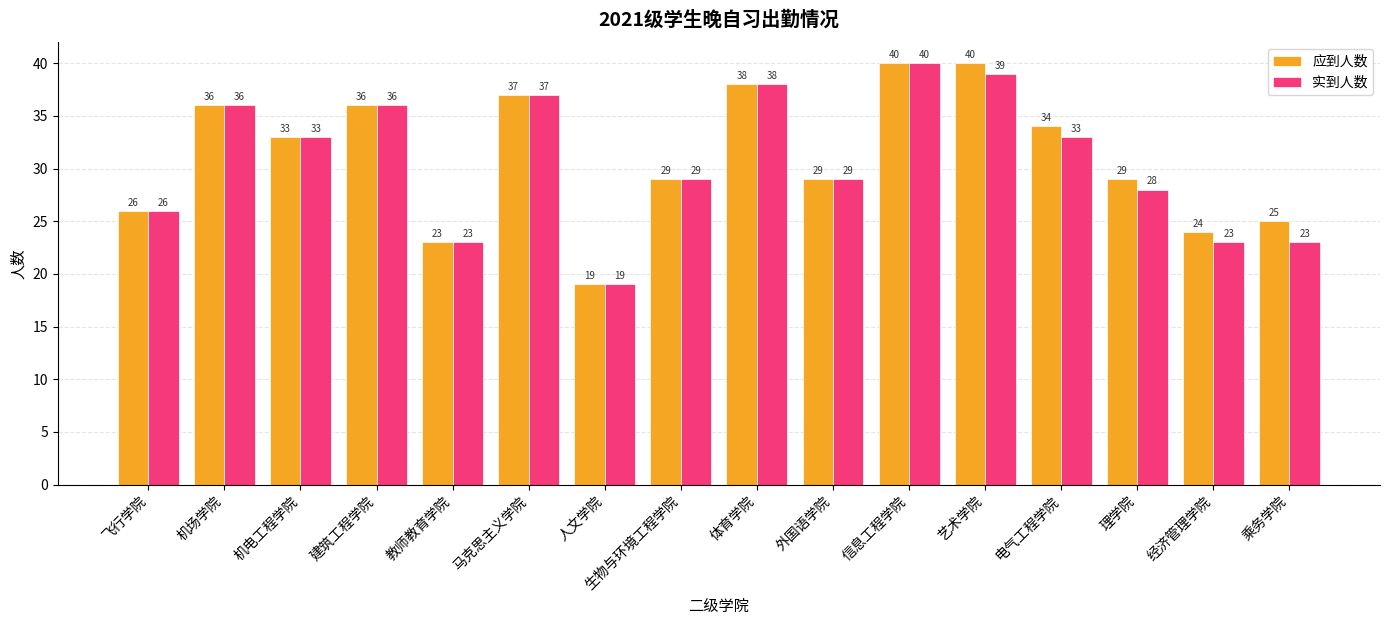

Reading left to right, list all the values displayed in this chart.

应到人数: 26	36	33	36	23	37	19	29	38	29	40	40	34	29	24	25
实到人数: 26	36	33	36	23	37	19	29	38	29	40	39	33	28	23	23